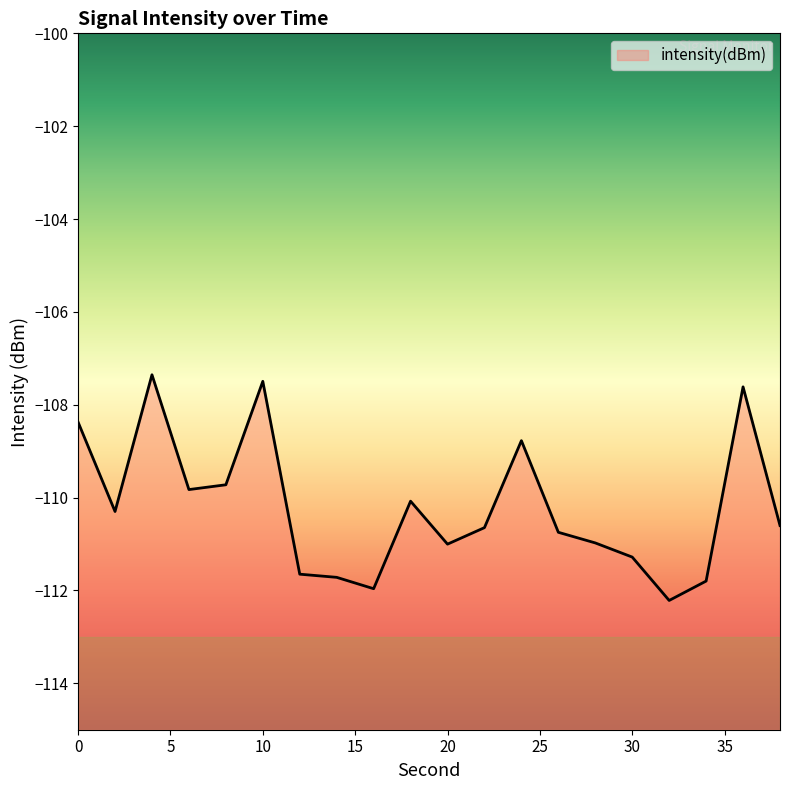

The chart shows a value of -177.9 at 10. True or false?

False